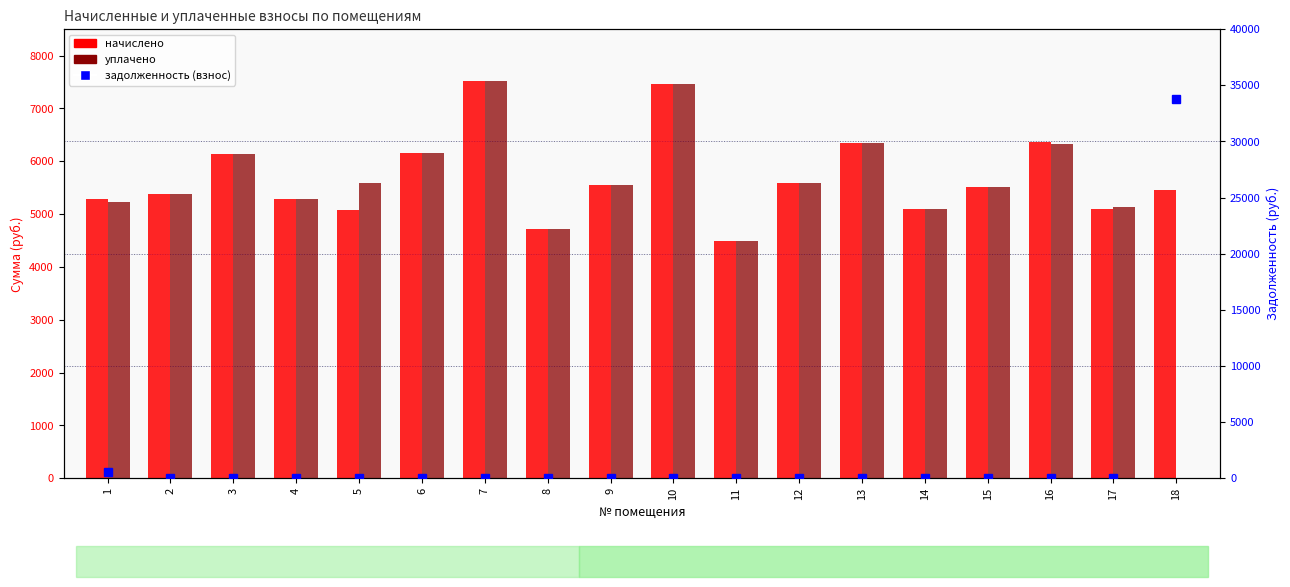

How many categories are shown in the chart?

18